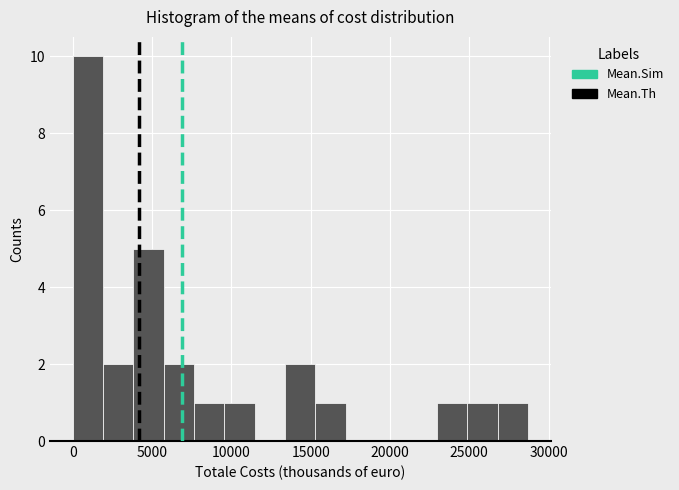

Read against the x-axis, roughly where is the centre of the tallest bar?

1000